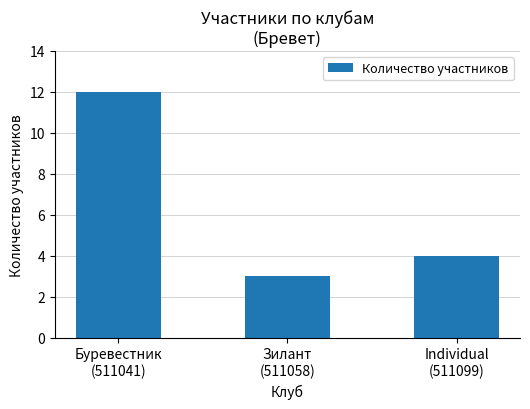

The value at Зилант
(511058) is 3. True or false?

True